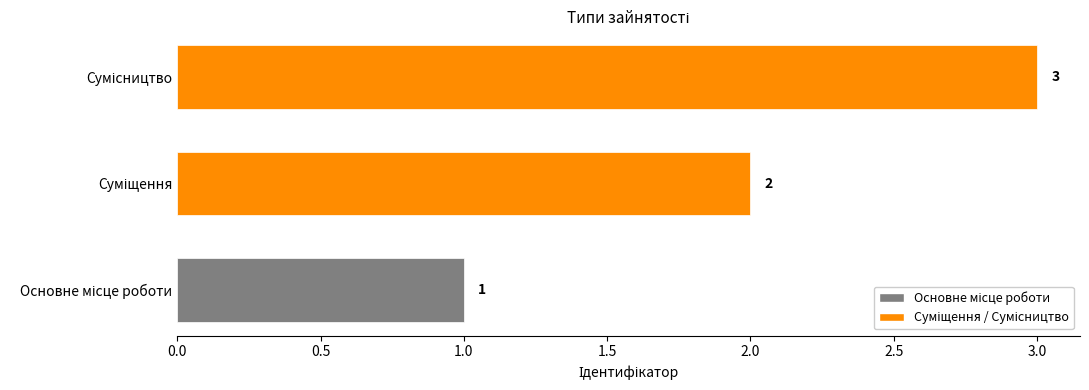

Count the values in the range 1 to 3.

3